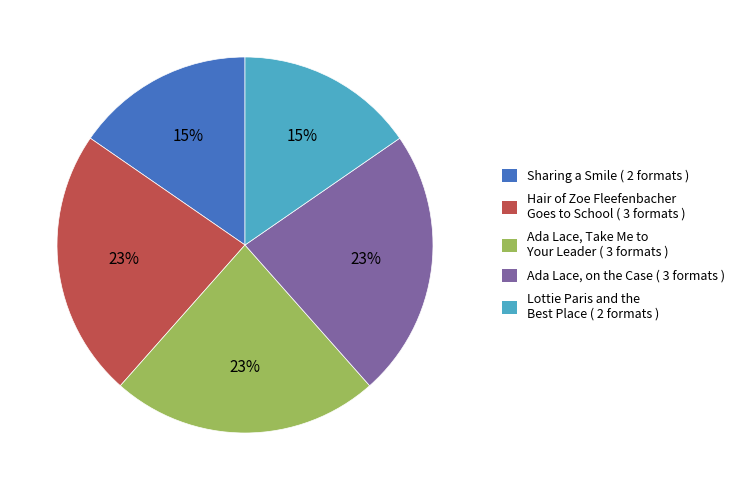

Is the sum of Sharing a Smile ( 2 formats ) and Ada Lace, Take Me to Your Leader ( 3 formats ) greater than half?

No